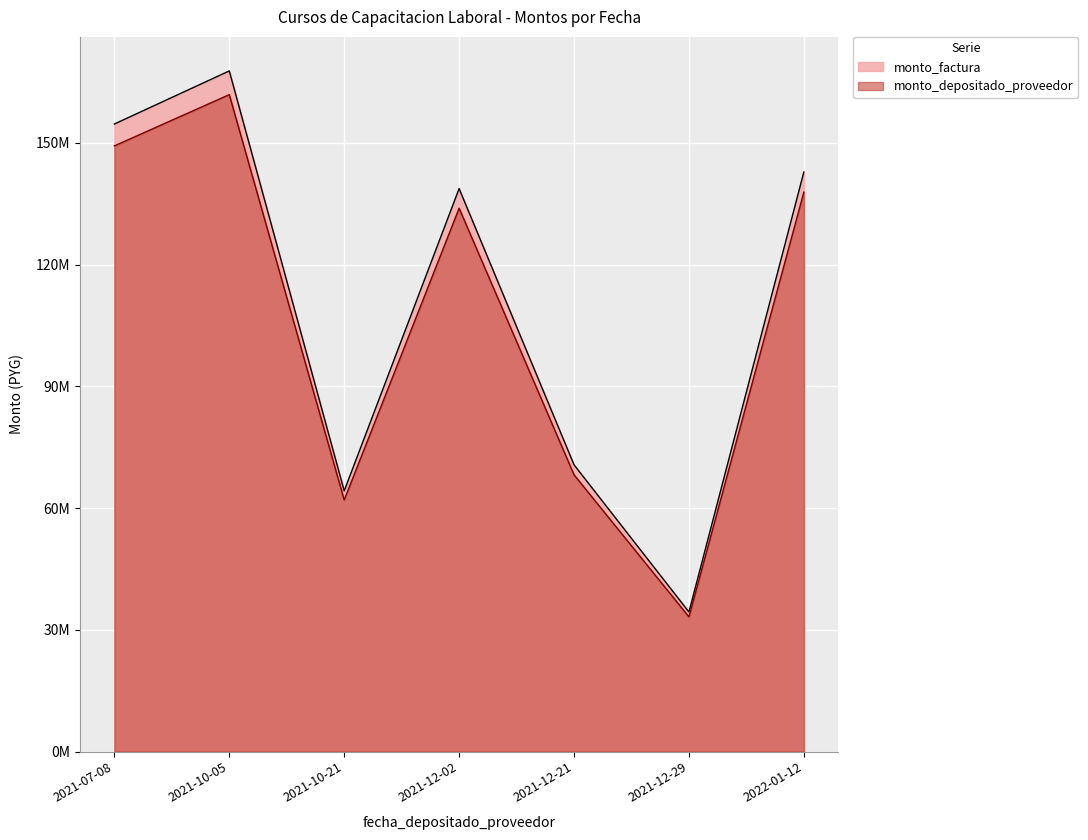

True or false: monto_factura has a value of 9099690 at 2021-10-05.

False